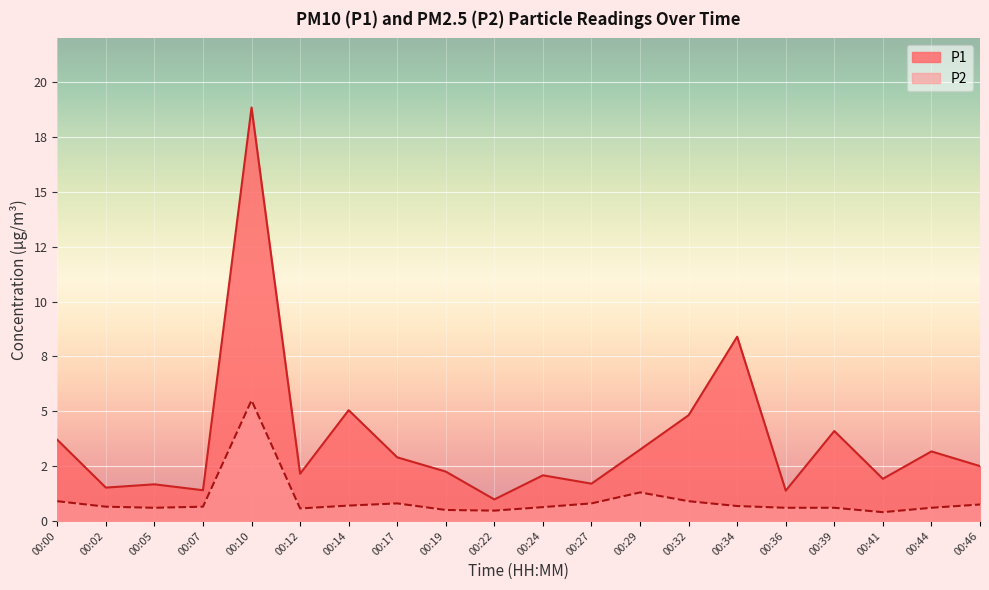

Is it true that P2 equals 0.4 at 00:27?

False